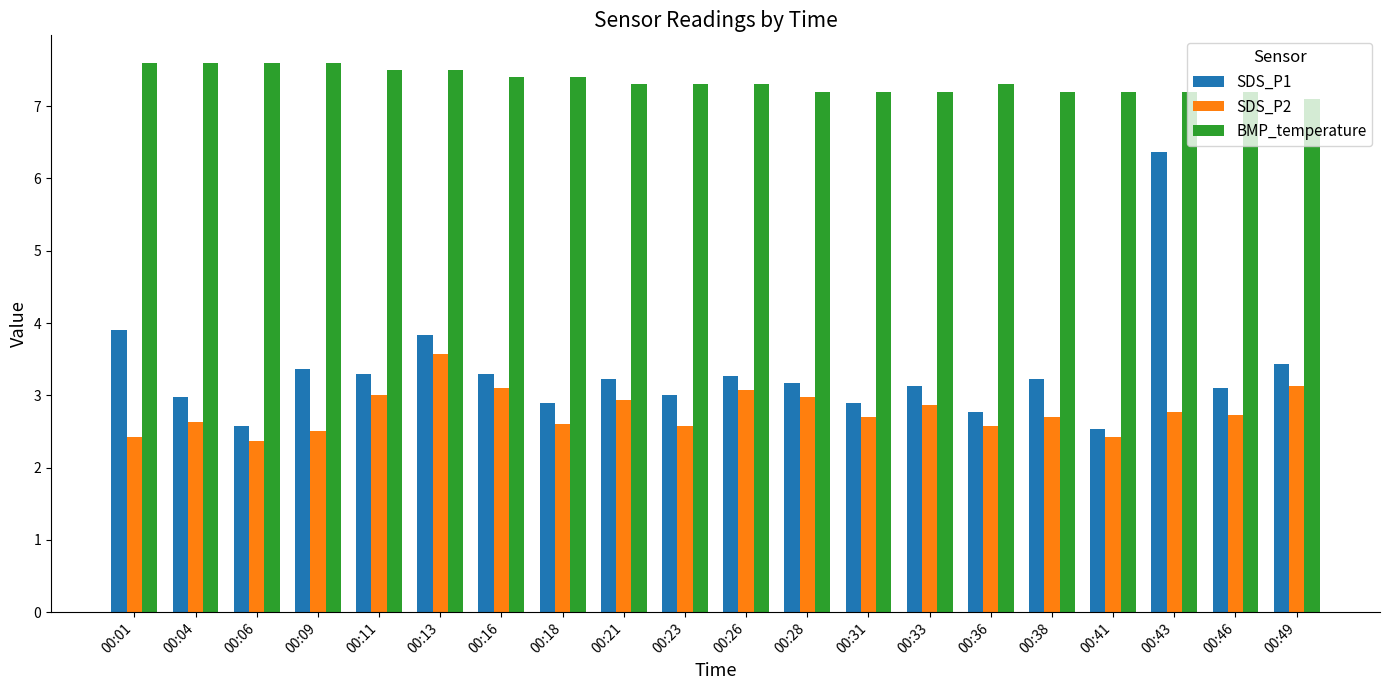

What is the value of the SDS_P1 bar at the 6th from the left?

3.8